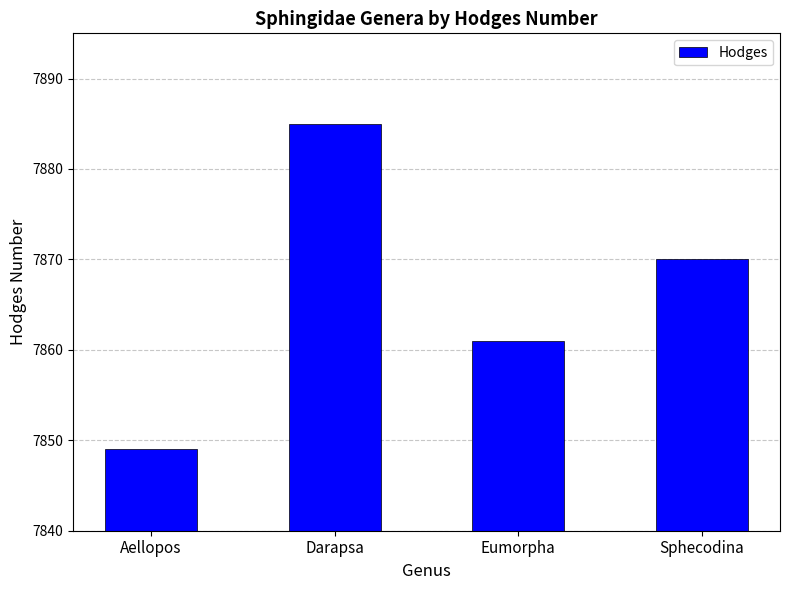

The value at Eumorpha is 2055. True or false?

False